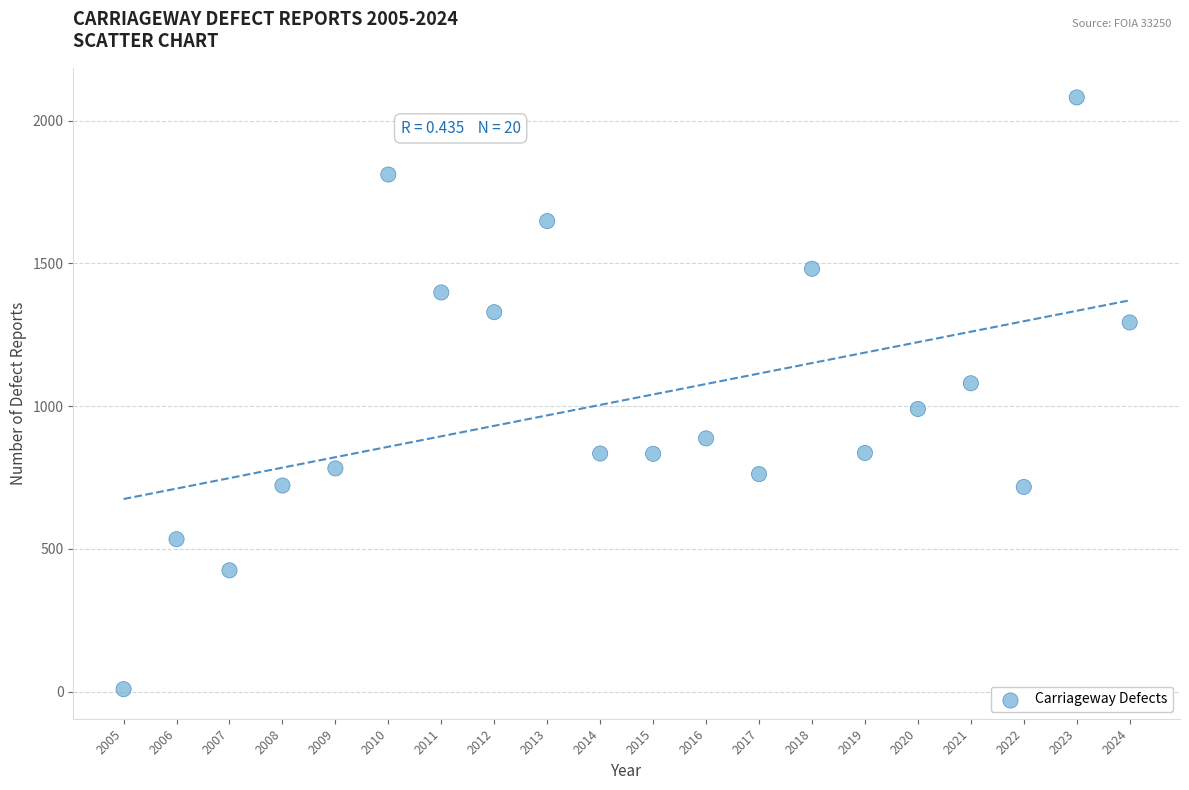

What is the range of X values (max minus min)?

19